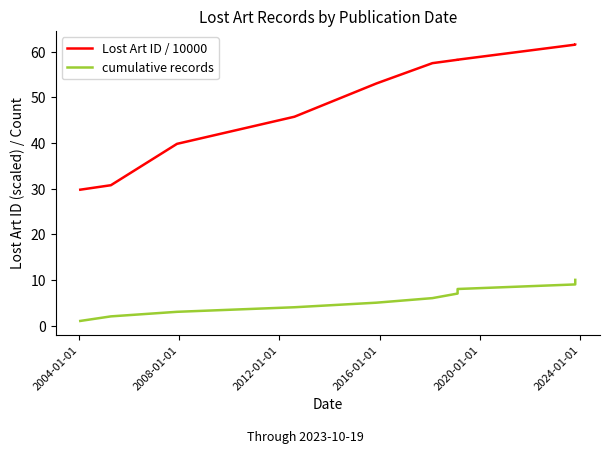

List the series in order of their overall mean, lowest first.

cumulative records, Lost Art ID / 10000